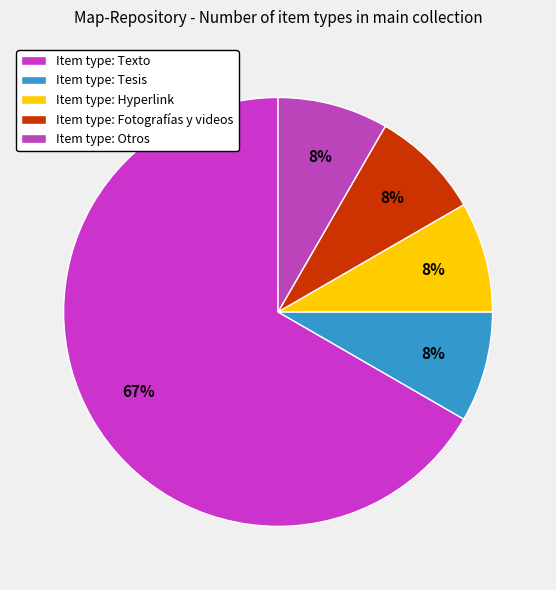

Which category accounts for the majority?

Item type: Texto